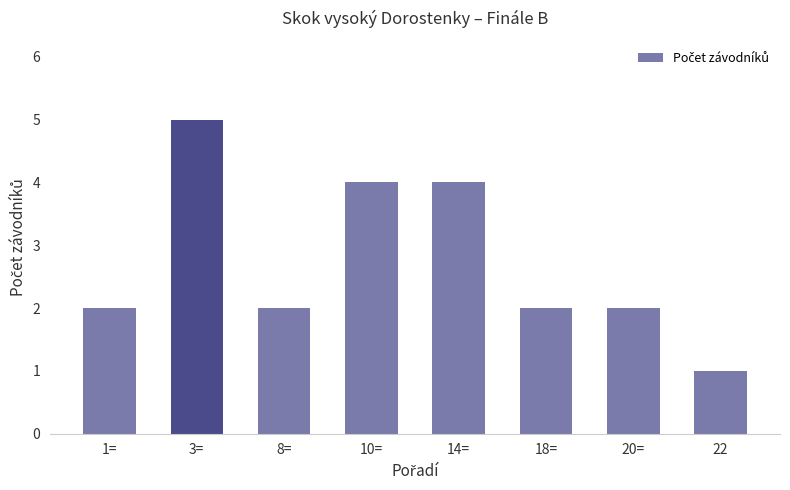

How many distinct data groups are displayed?

1